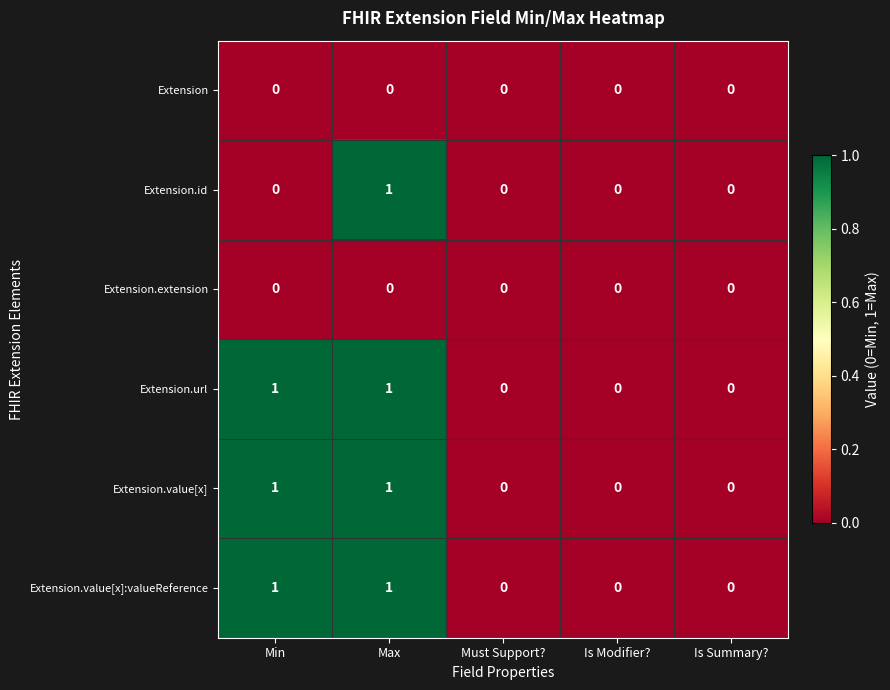

The Extension.value[x]:valueReference series shows 0 at Must Support?. True or false?

True